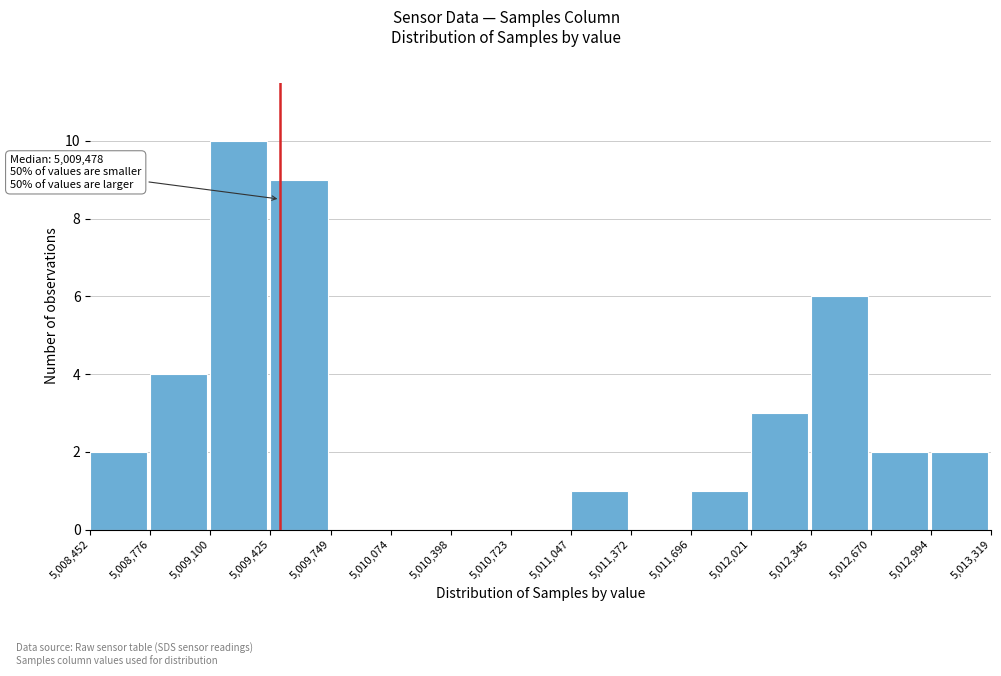

Which range on the x-axis has the tallest bar?

5,009,100 to 5,009,425